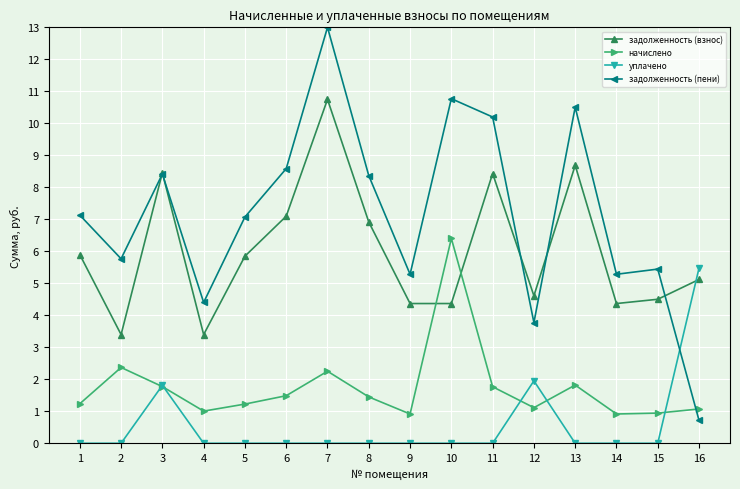

What are all the series names shown in the legend?

задолженность (взнос), начислено, уплачено, задолженность (пени)